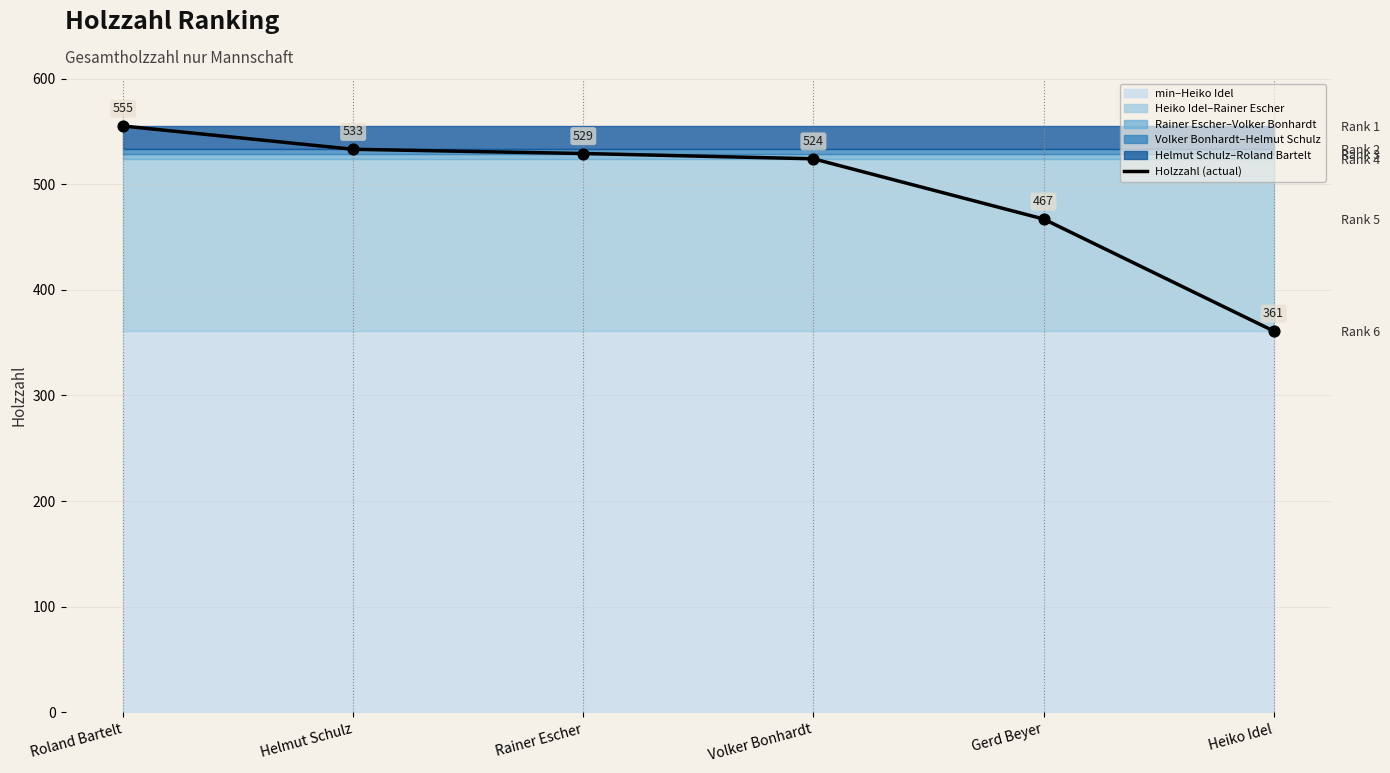

What is the ratio of the value at Heiko Idel to the value at Volker Bonhardt?

0.7